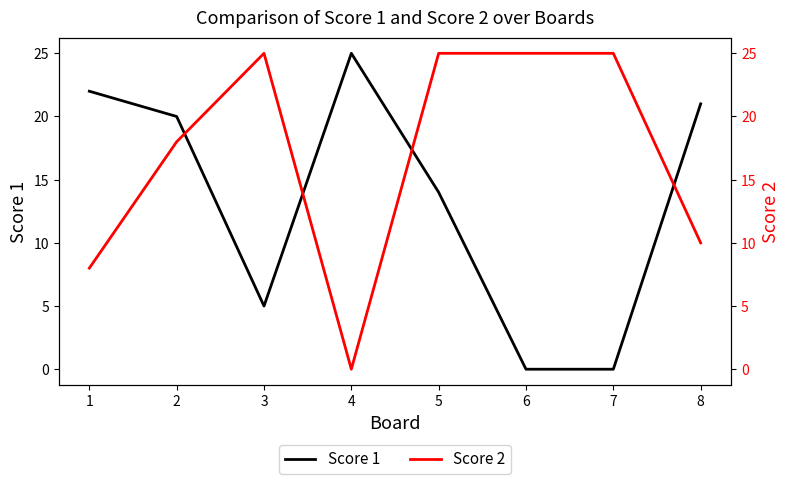

Where is Score 1 nearest to the value 12?

5